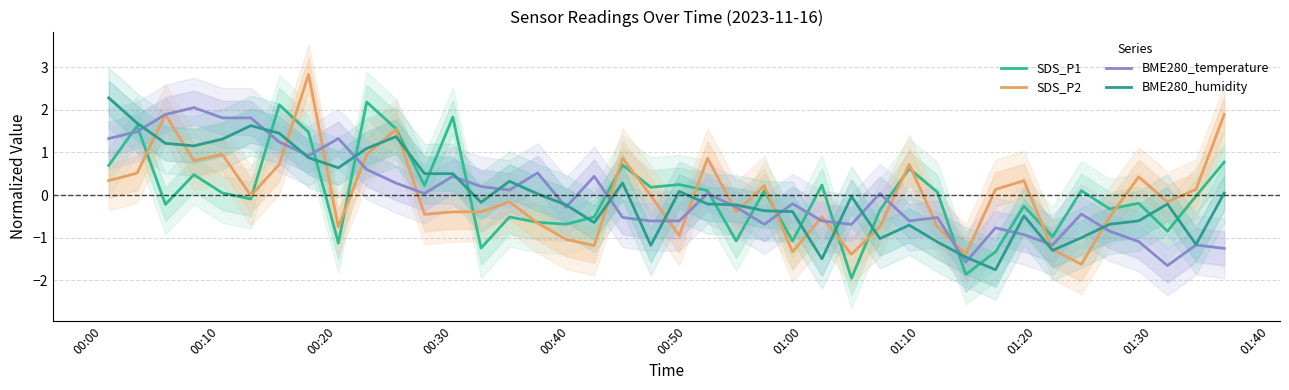

What are all the series names shown in the legend?

SDS_P1, SDS_P2, BME280_temperature, BME280_humidity